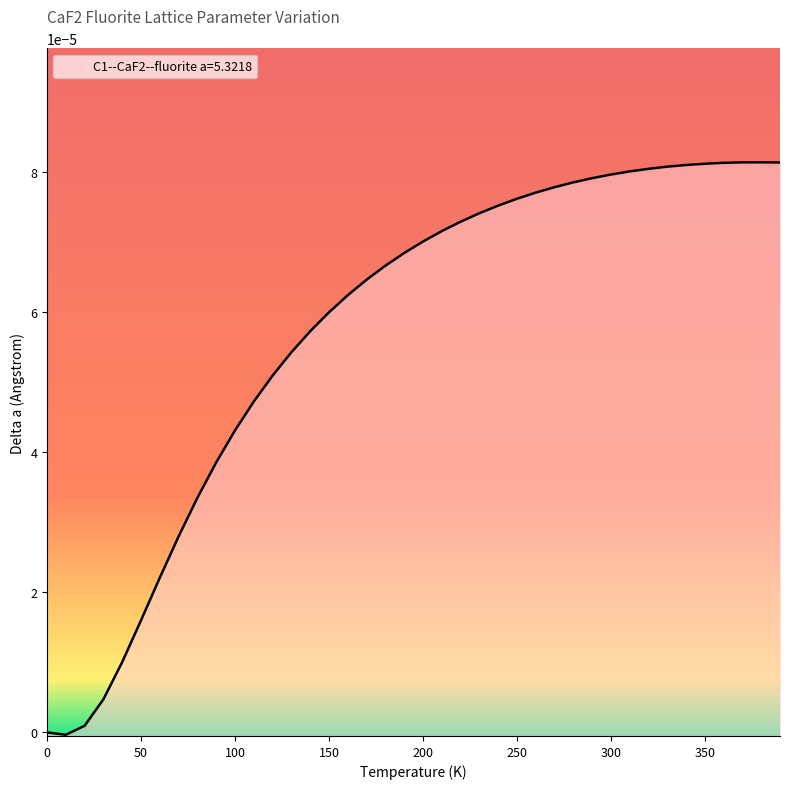

Rank the categories by value from highest to lowest.

380.0, 370.0, 390.0, 360.0, 350.0, 340.0, 330.0, 320.0, 310.0, 300.0, 290.0, 280.0, 270.0, 260.0, 250.0, 240.0, 230.0, 220.0, 210.0, 200.0, 190.0, 180.0, 170.0, 160.0, 150.0, 140.0, 130.0, 120.0, 110.0, 100.0, 90.0, 80.0, 70.0, 60.0, 50.0, 40.0, 30.0, 20.0, 0.0, 10.0